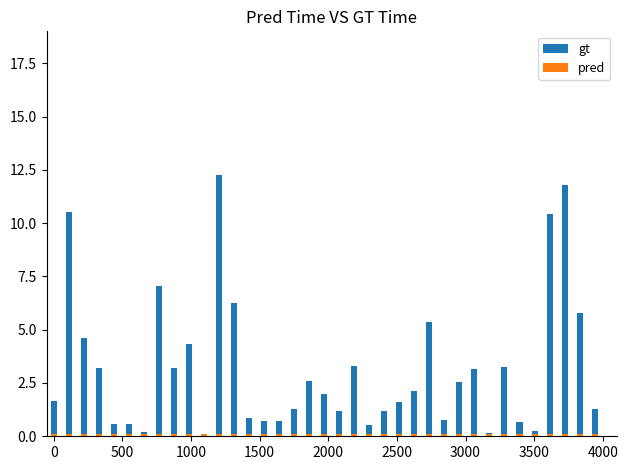

Rank the series by their average value, from highest to lowest.

gt, pred